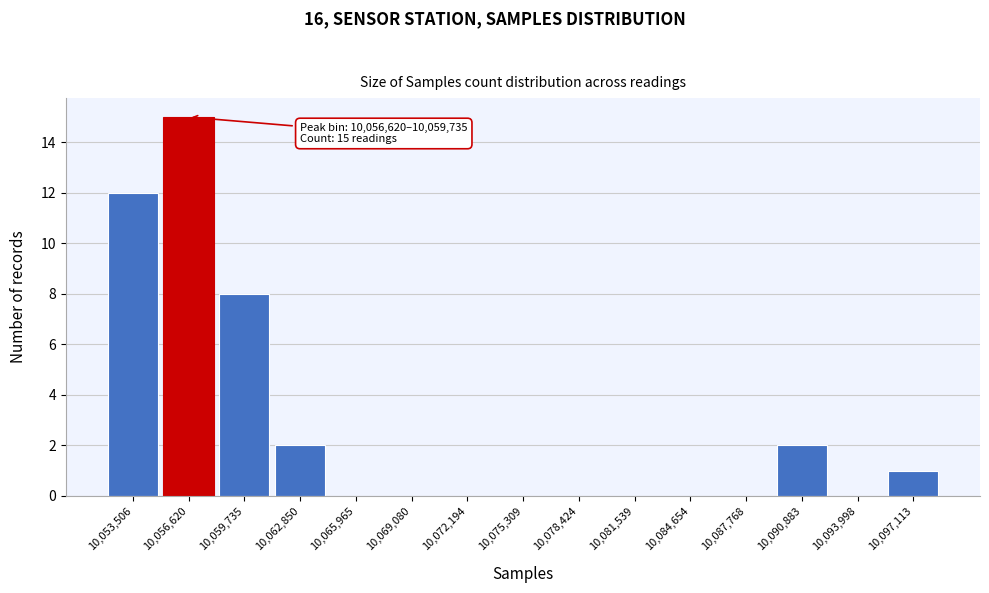

Reading left to right, list all the values displayed in this chart.

10,053,506=12	10,056,620=15	10,059,735=8	10,062,850=2	10,065,965=0	10,069,080=0	10,072,194=0	10,075,309=0	10,078,424=0	10,081,539=0	10,084,654=0	10,087,768=0	10,090,883=2	10,093,998=0	10,097,113=1